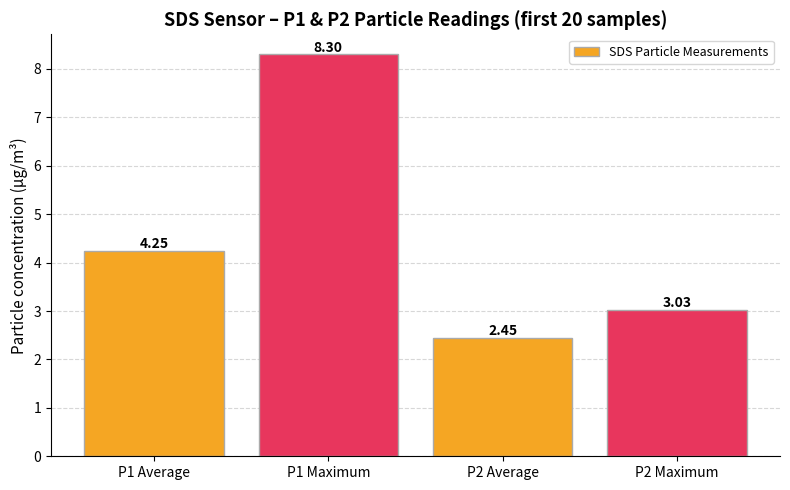

What is the label of the 2nd bar from the left?

P1 Maximum